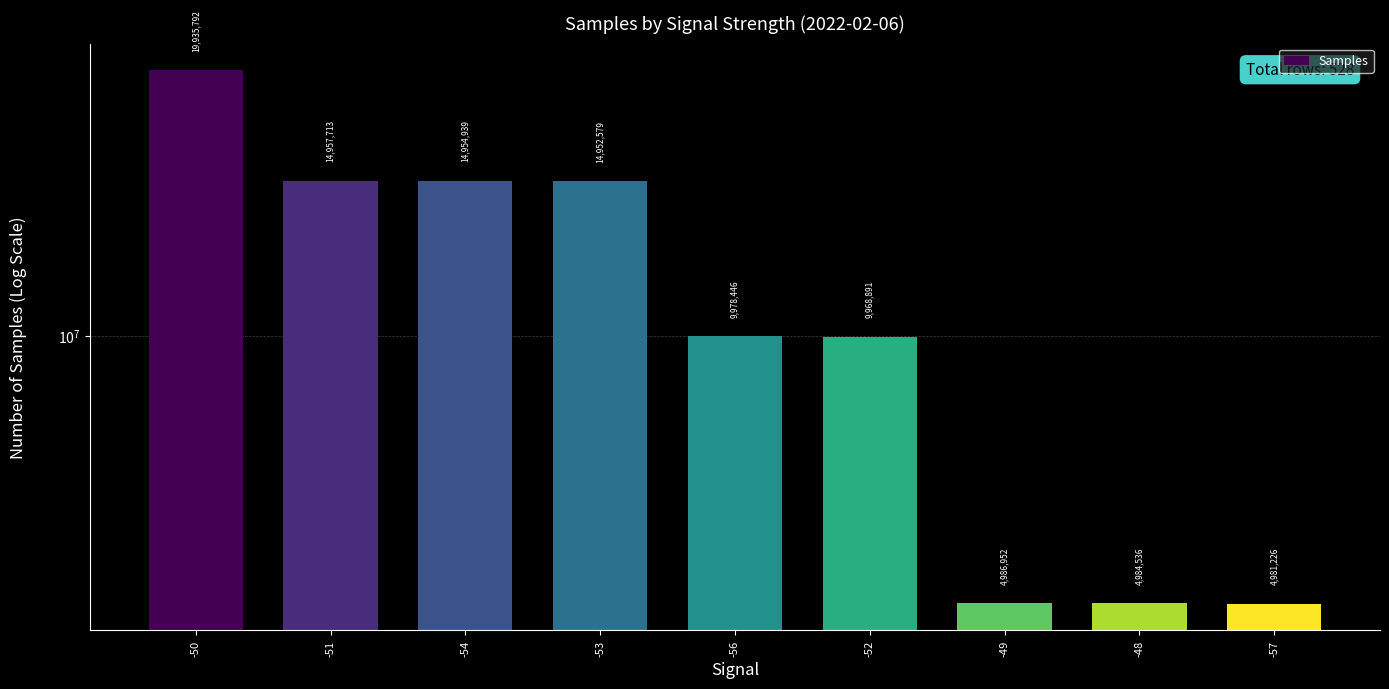

Reading left to right, what are all the values shown in this chart?

19935792	14957713	14954939	14952579	9978446	9968891	4986952	4984536	4981226